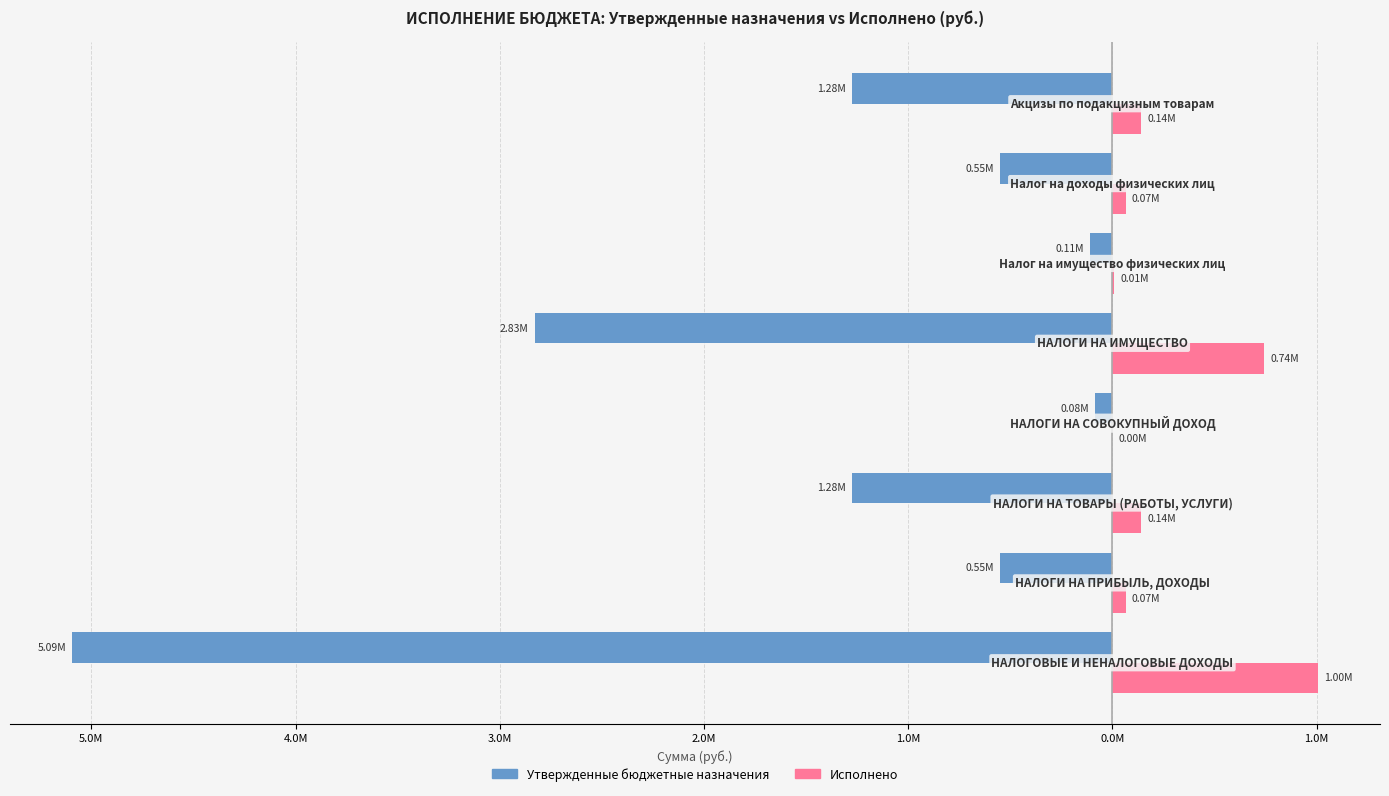

How many data points does each series have?

8